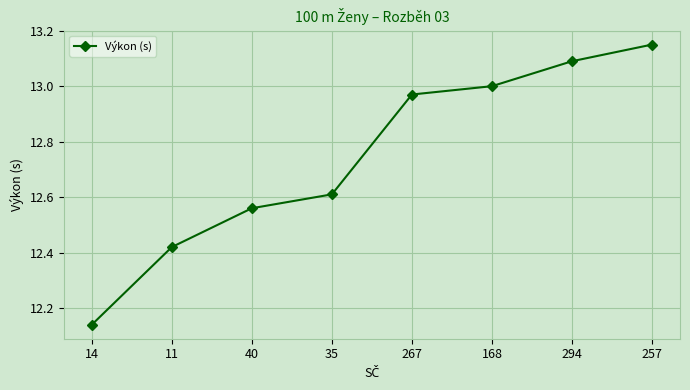

Is this an area chart (filled region under the line)?

No